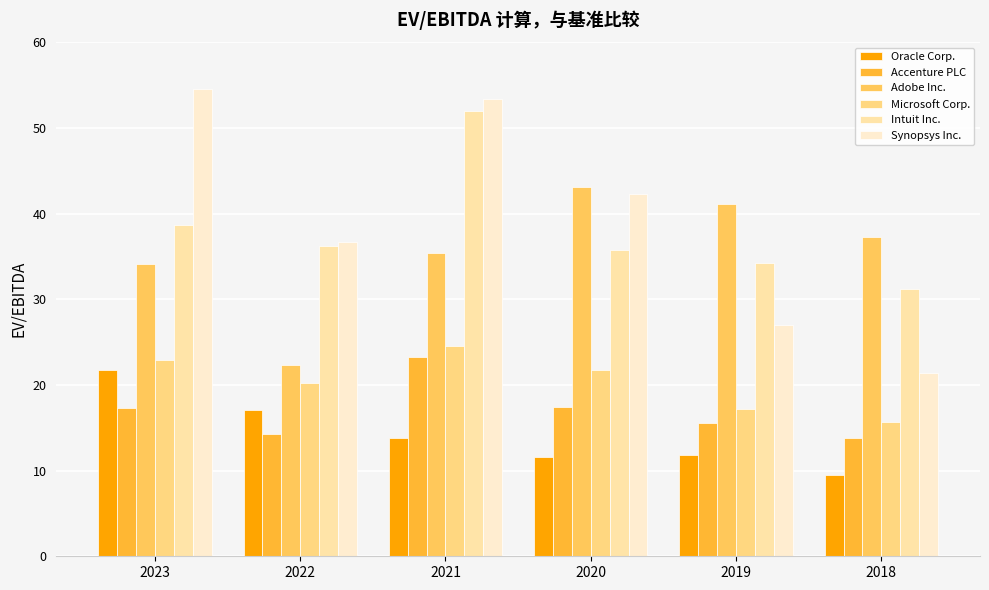

At which label is Intuit Inc. closest to 41?

2023